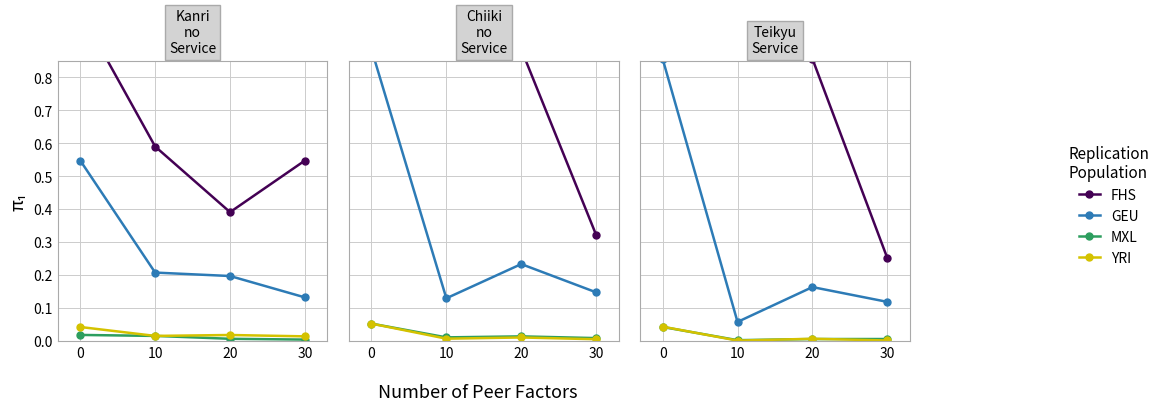

True or false: GEU has more than 1 interior local peaks.

False